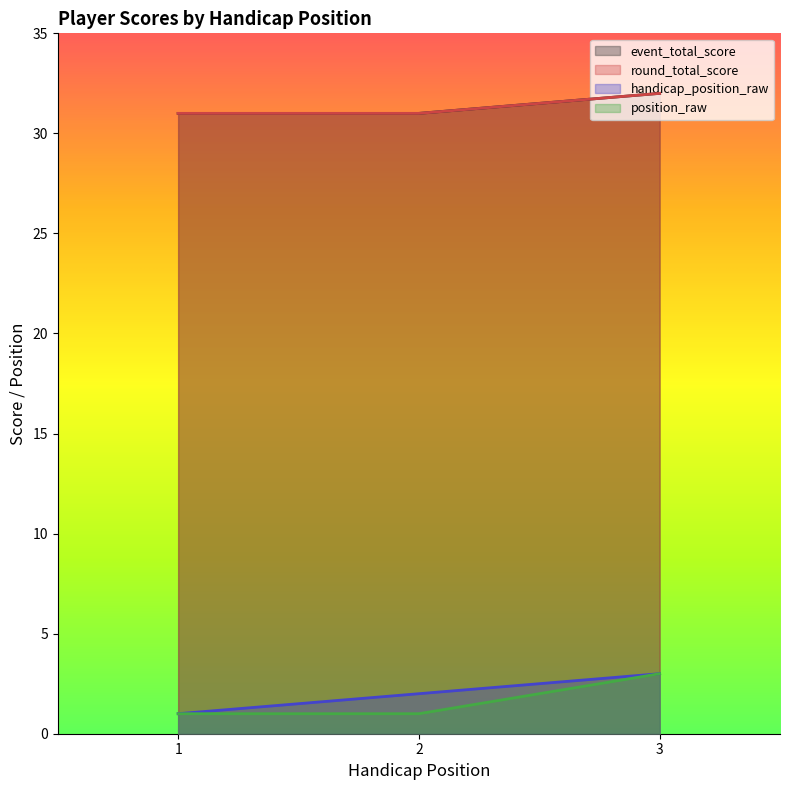

Is the value of handicap_position_raw at 1 greater than the value of position_raw at 2?

No